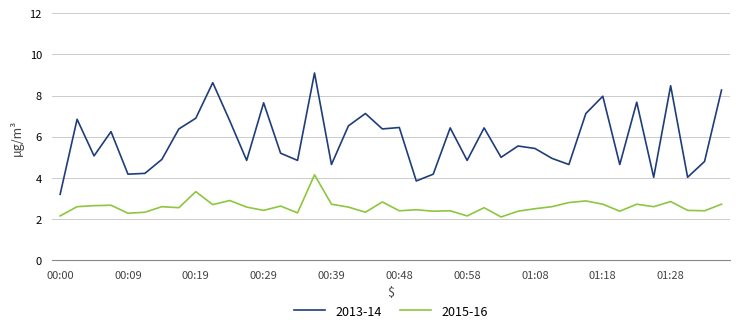

List the series in order of their overall mean, lowest first.

2015-16, 2013-14